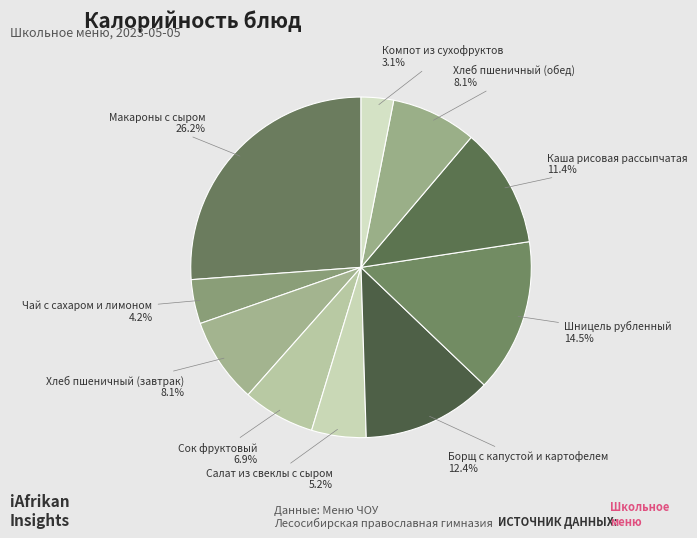

Which has a higher value, Шницель рубленный or Хлеб пшеничный (завтрак)?

Шницель рубленный